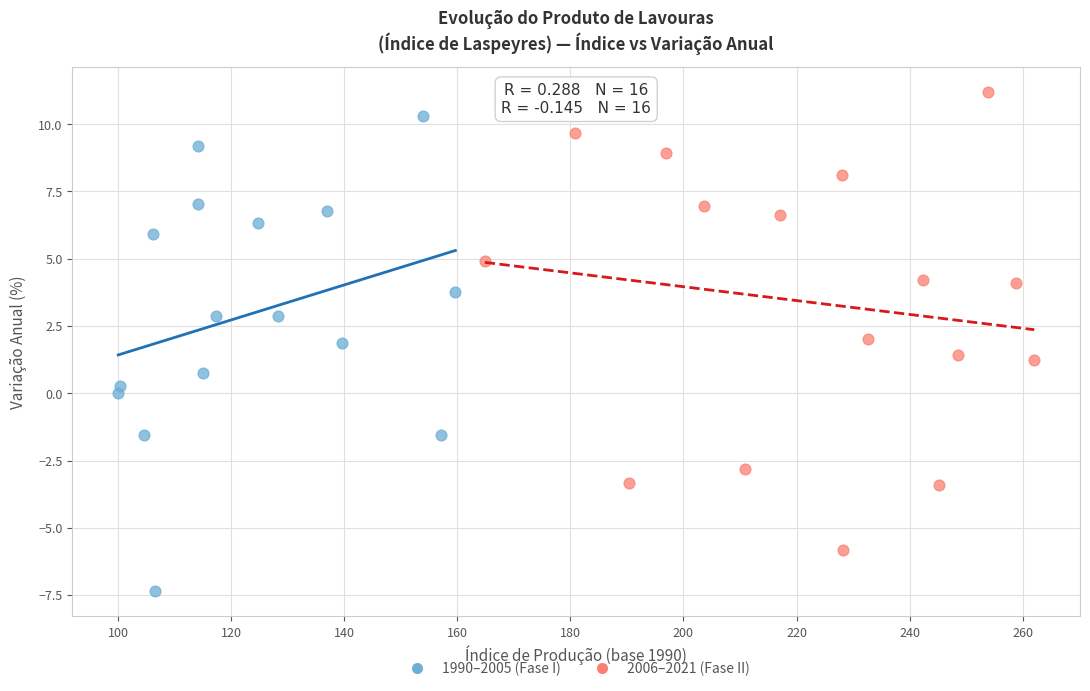

Which series has the widest spread of Y values?

1990–2005 (Fase I)